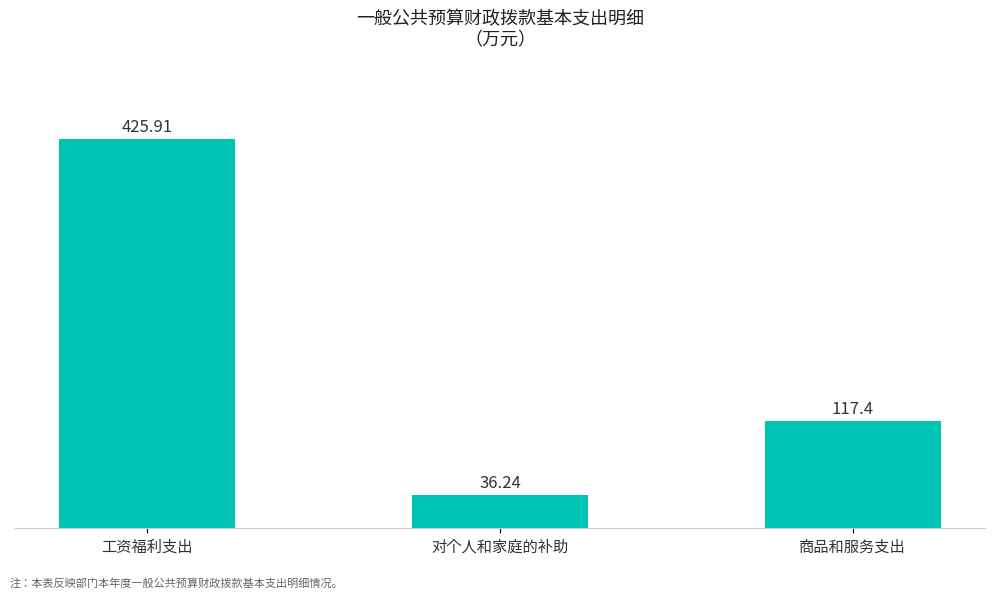

Reading right to left, extract all data points from this chart.

商品和服务支出=117.4	对个人和家庭的补助=36.2	工资福利支出=425.9